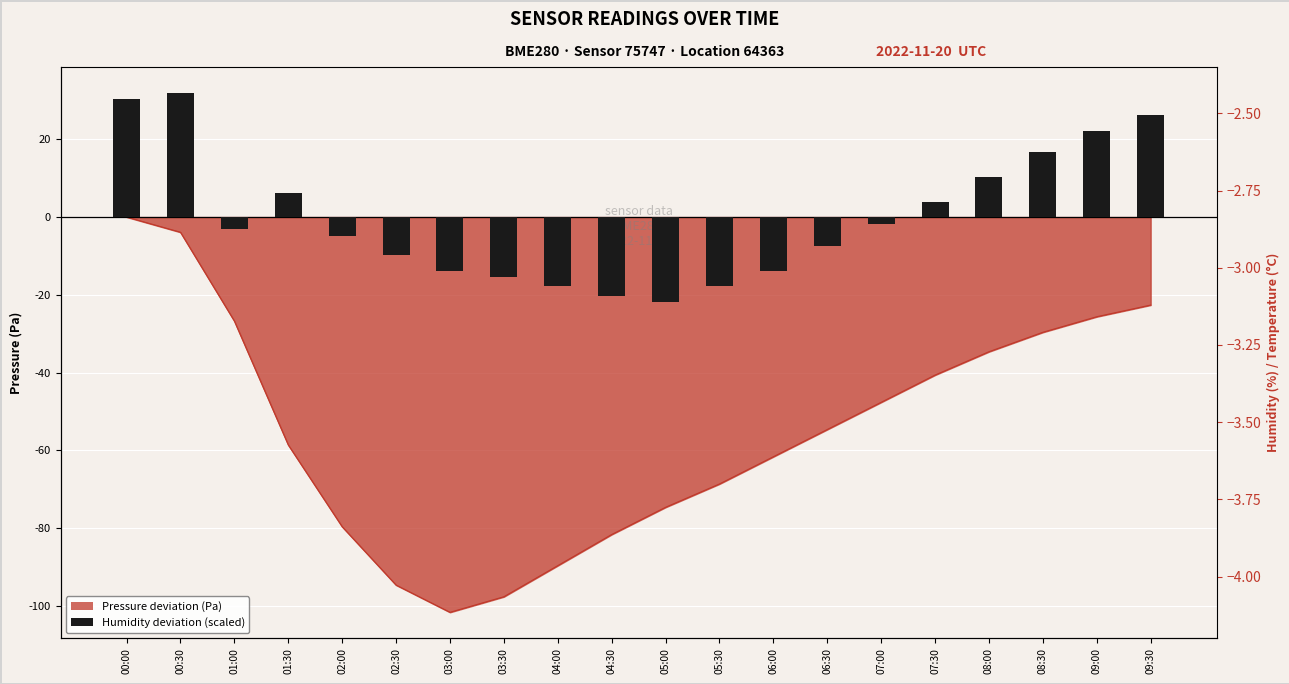

List the labels in order of value, smallest first.

05:00, 04:30, 04:00, 05:30, 03:30, 03:00, 06:00, 02:30, 06:30, 02:00, 01:00, 07:00, 07:30, 01:30, 08:00, 08:30, 09:00, 09:30, 00:00, 00:30